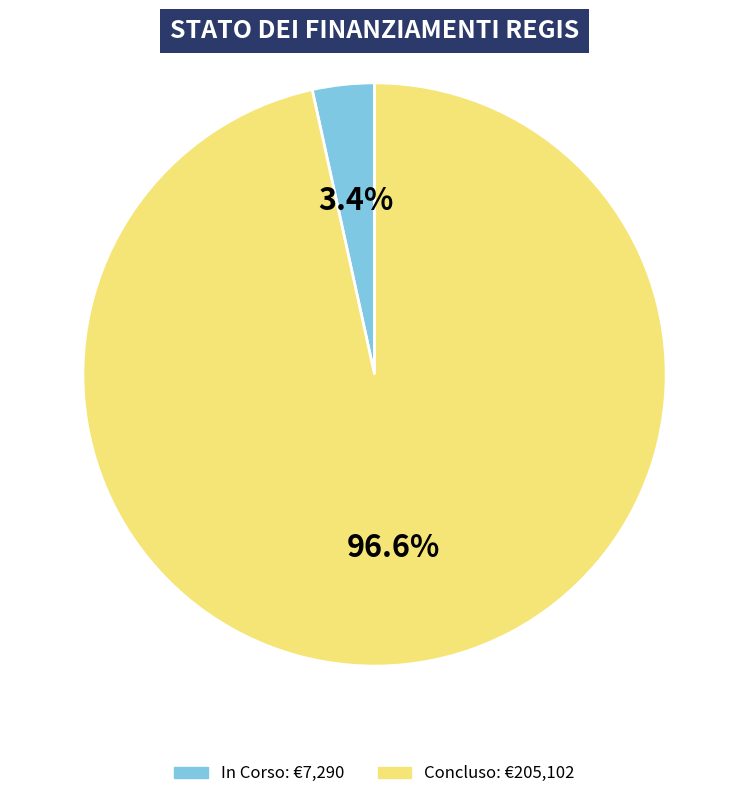

Which category has the biggest portion of the pie?

Concluso